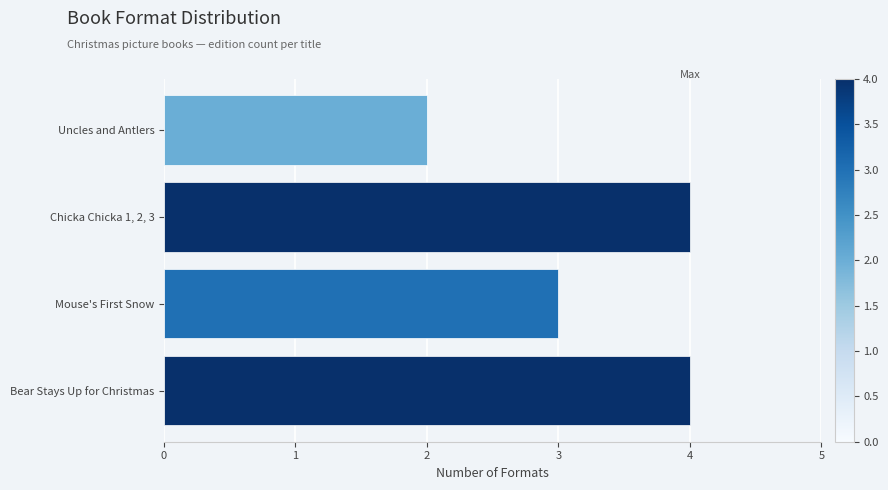

What is the ratio of the value at Mouse's First Snow to the value at Uncles and Antlers?

1.5